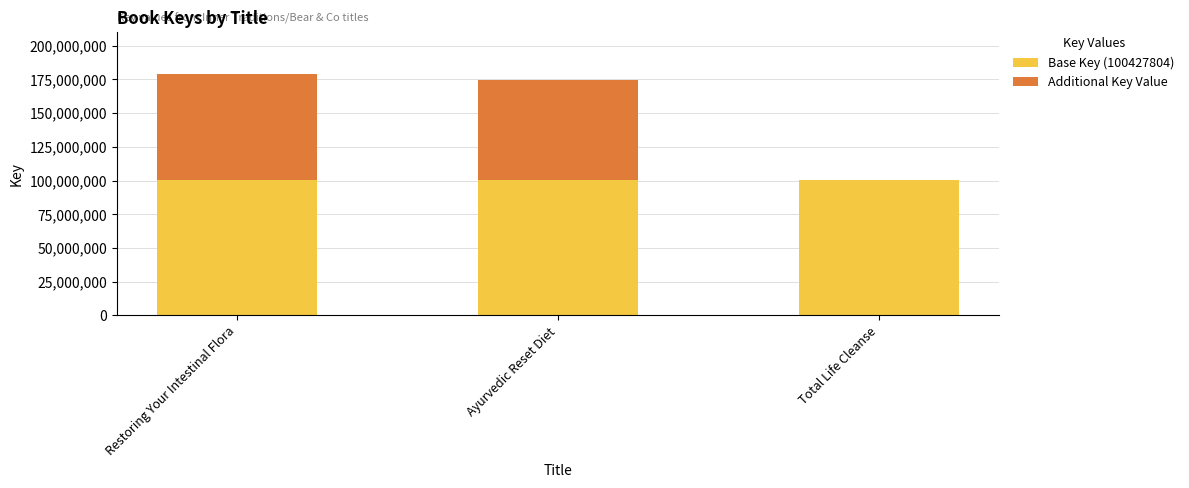

What is the total value across all series at Total Life Cleanse?

100427804